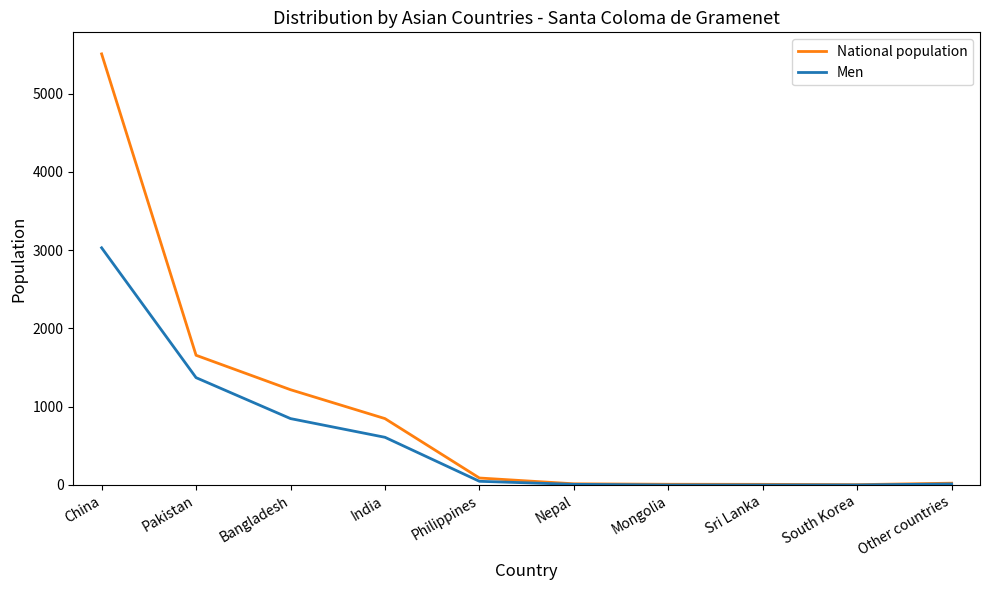

What is the sum of all National population values?

9377